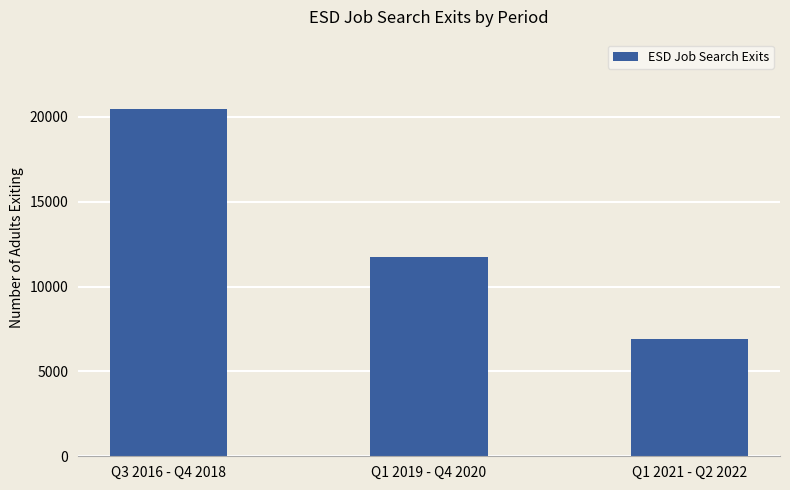

At which label is the value closest to 13680?

Q1 2019 - Q4 2020